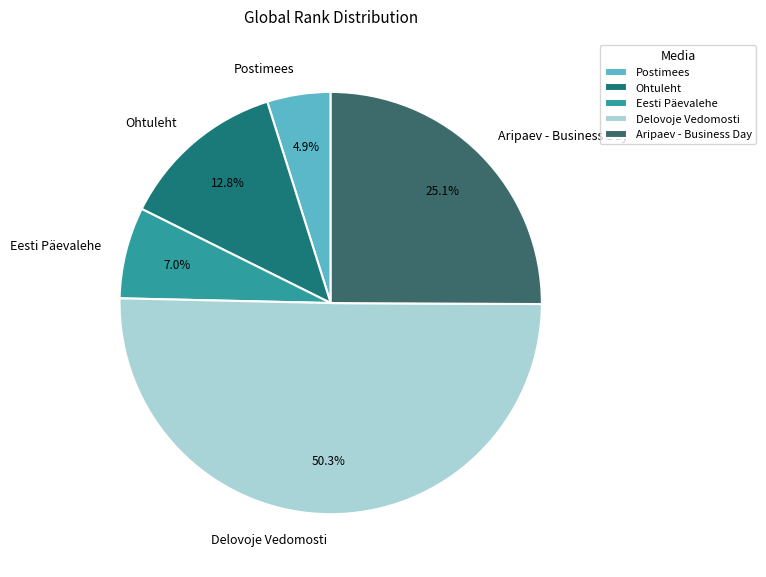

How much of the chart is everything except Aripaev - Business Day?

74.9%